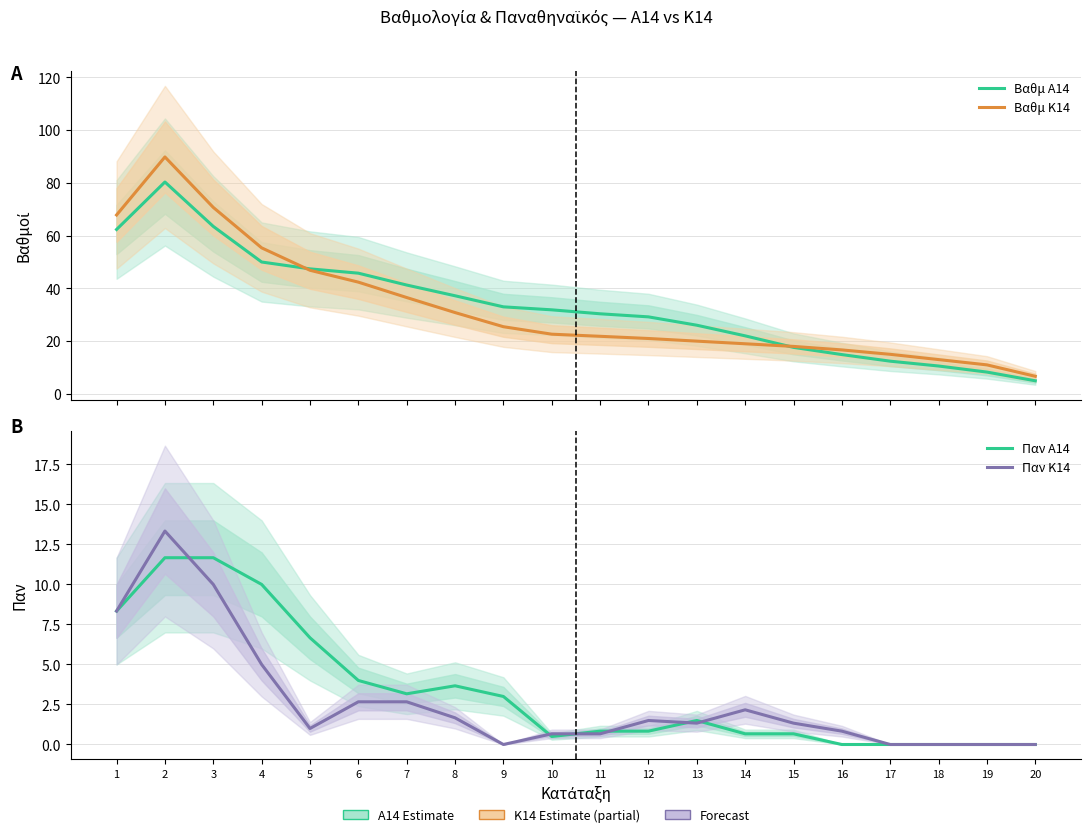

Where is the first local maximum for Βαθμ Α14?

2